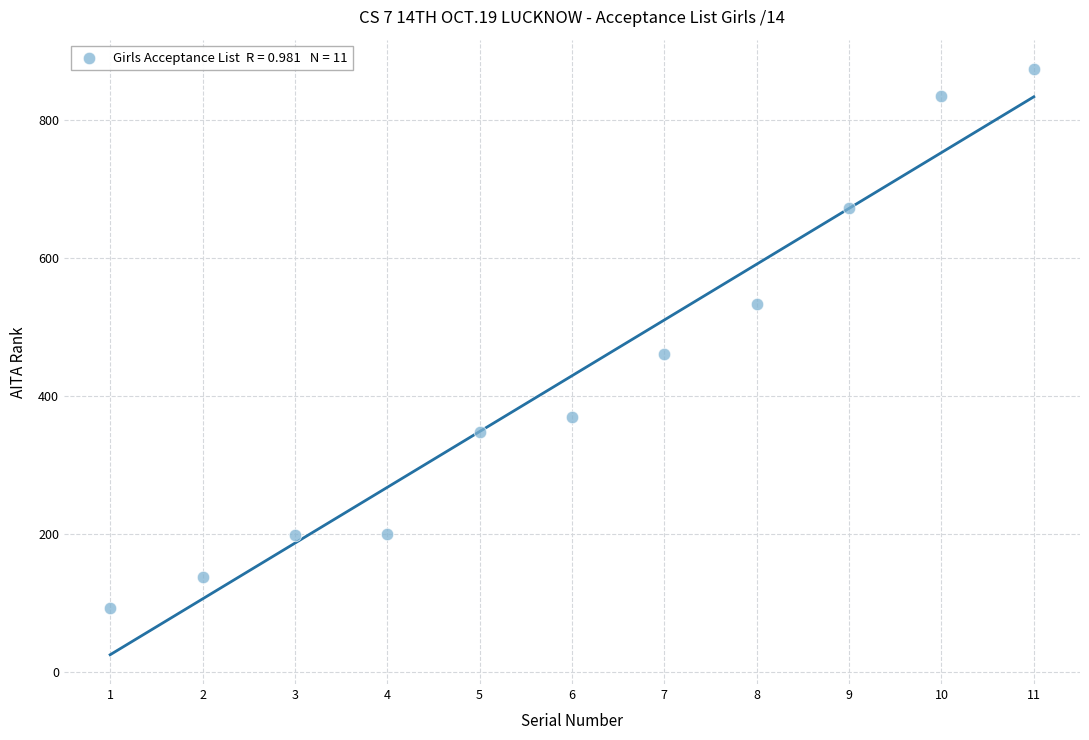

What is the average Y value?

429